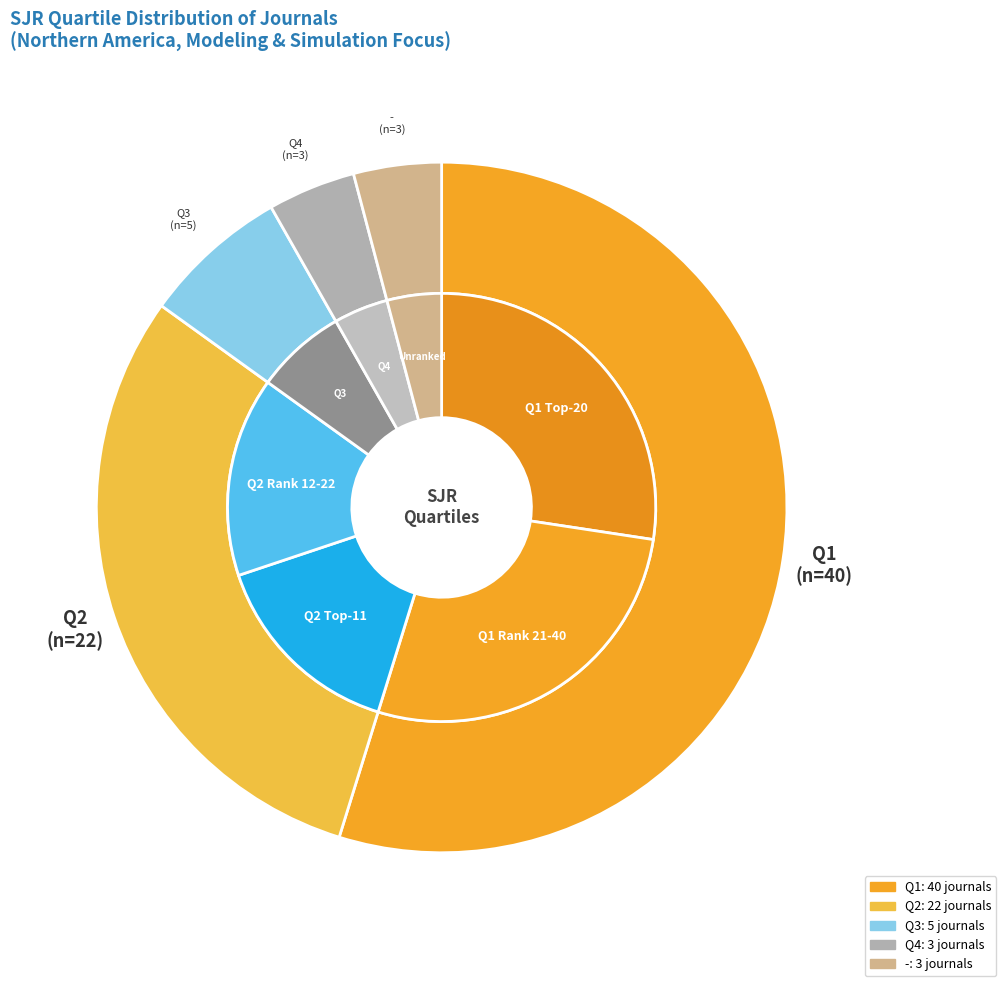

To the nearest percent, what is the difference between the largest and smallest slice percentages?

51%